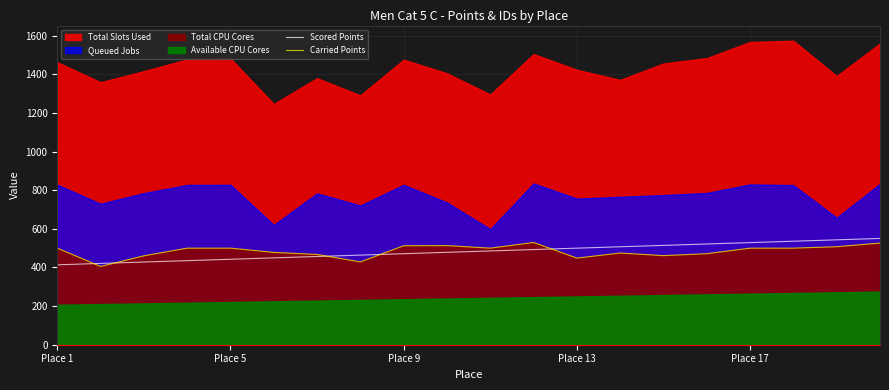

True or false: Carried Points and Scored Points intersect in this chart.

True